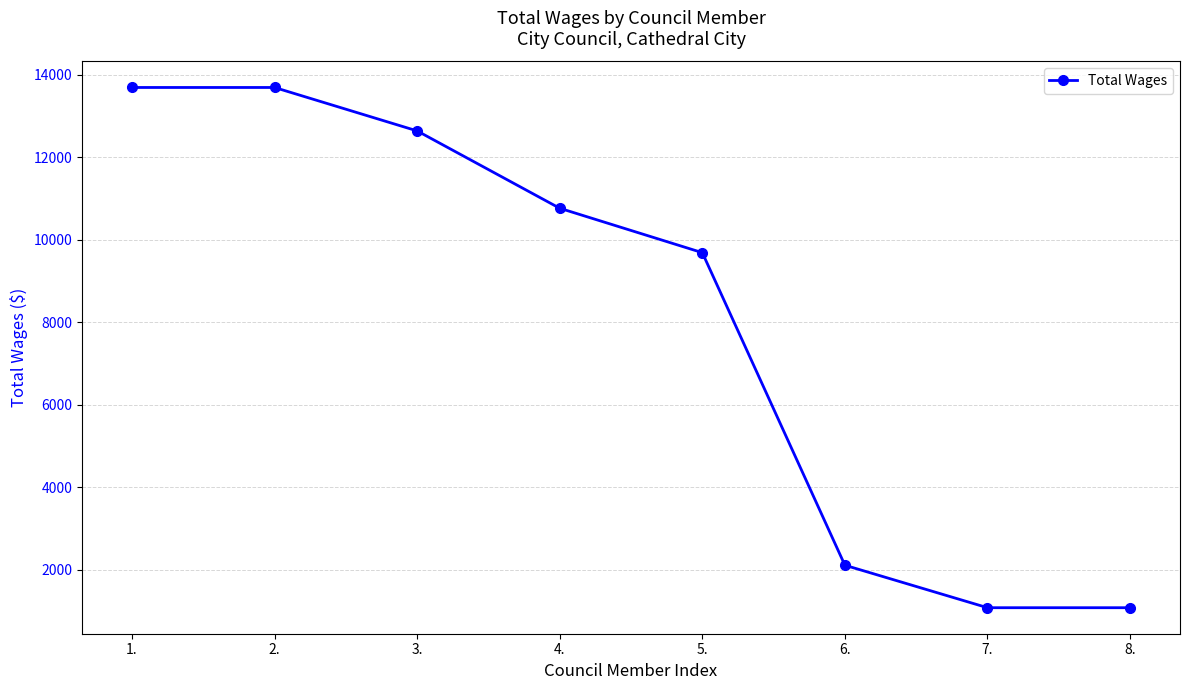

What is the maximum value shown in the chart?

13693